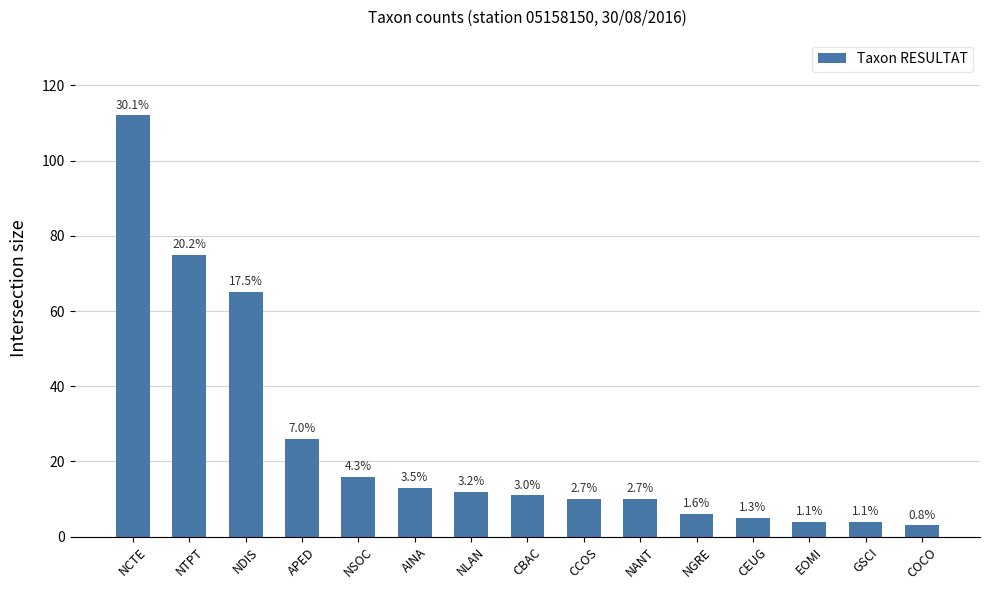

Are the bars horizontal?

No